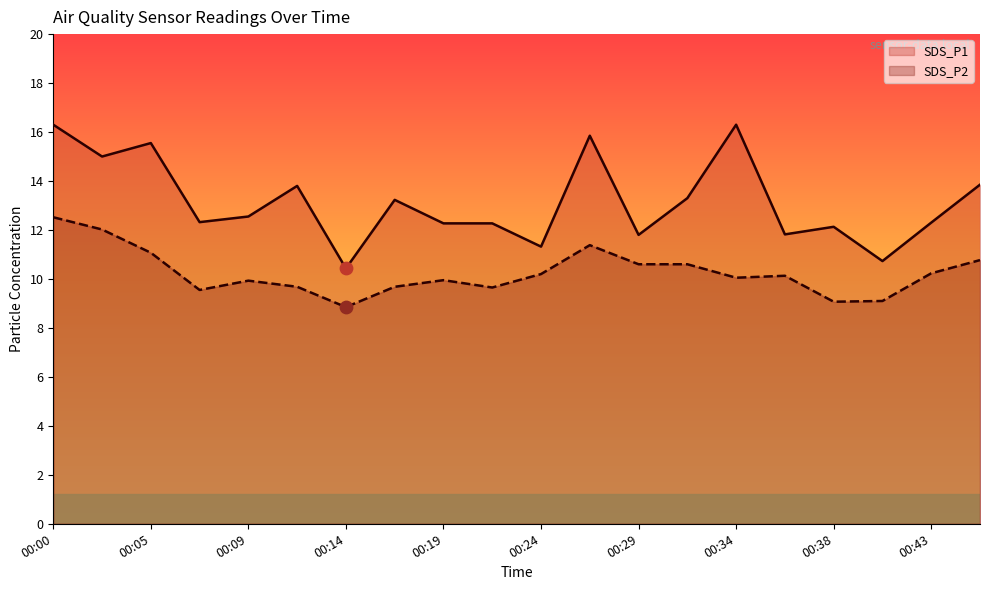

Is the value of SDS_P2 at 00:29 greater than the value of SDS_P1 at 00:26?

No